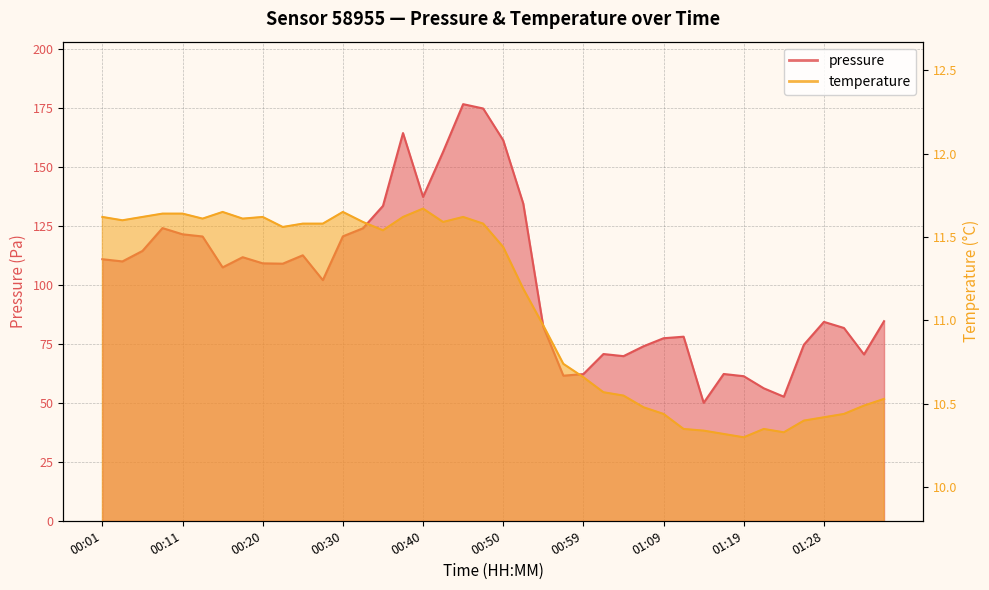

What is the highest value of the temperature series?

11.7